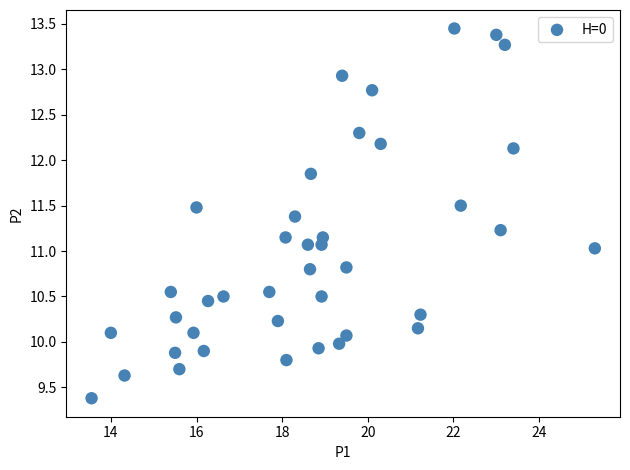

What is the range of Y values (max minus min)?

4.1